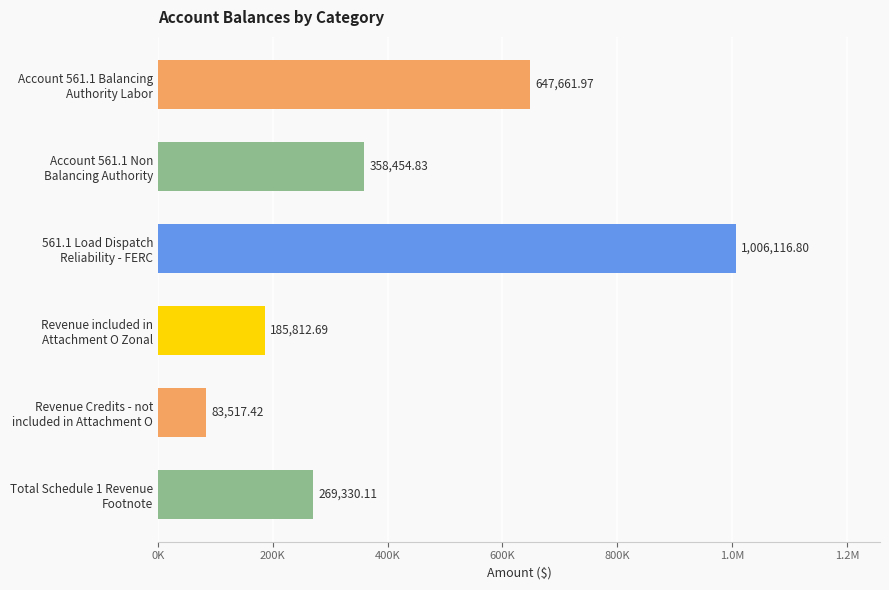

What is the difference between the maximum and minimum values?

922599.4